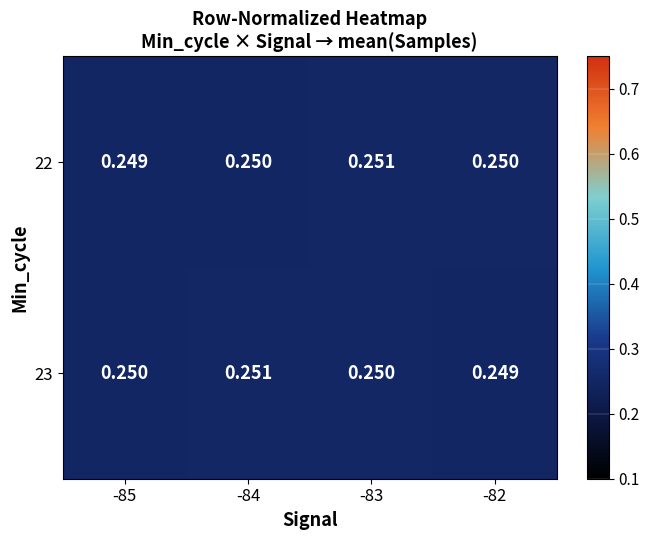

Reading left to right, transcribe all the data shown in this chart.

22: -85=0.2	-84=0.2	-83=0.3	-82=0.2
23: -85=0.2	-84=0.3	-83=0.2	-82=0.2